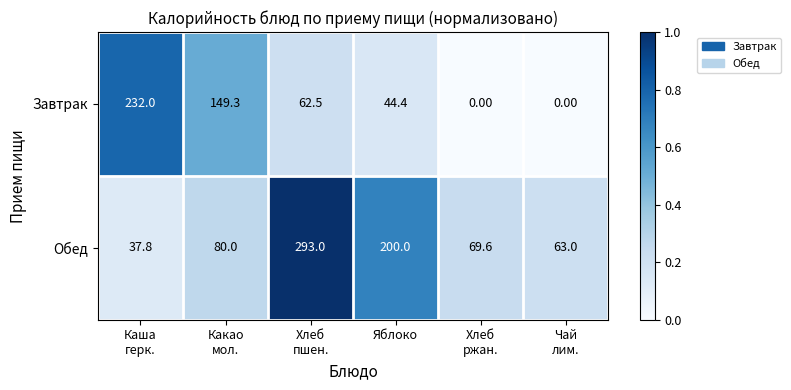

Which series has the largest range (max minus min)?

Обед